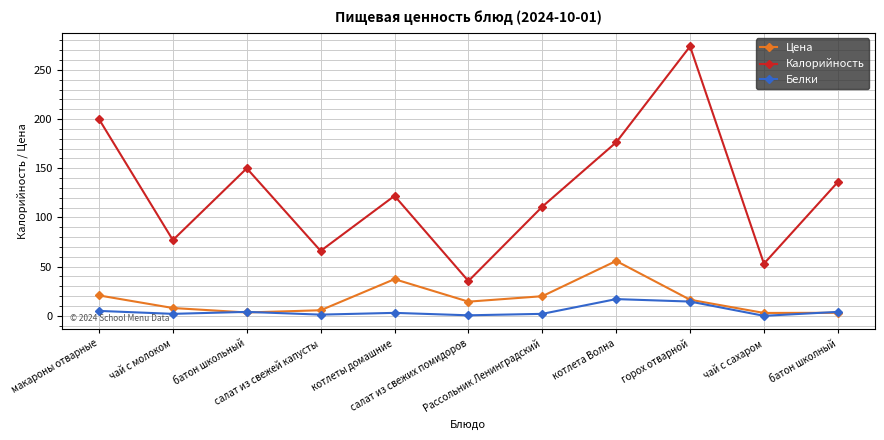

At котлета Волна, list the series in order from smallest to largest.

Белки, Цена, Калорийность